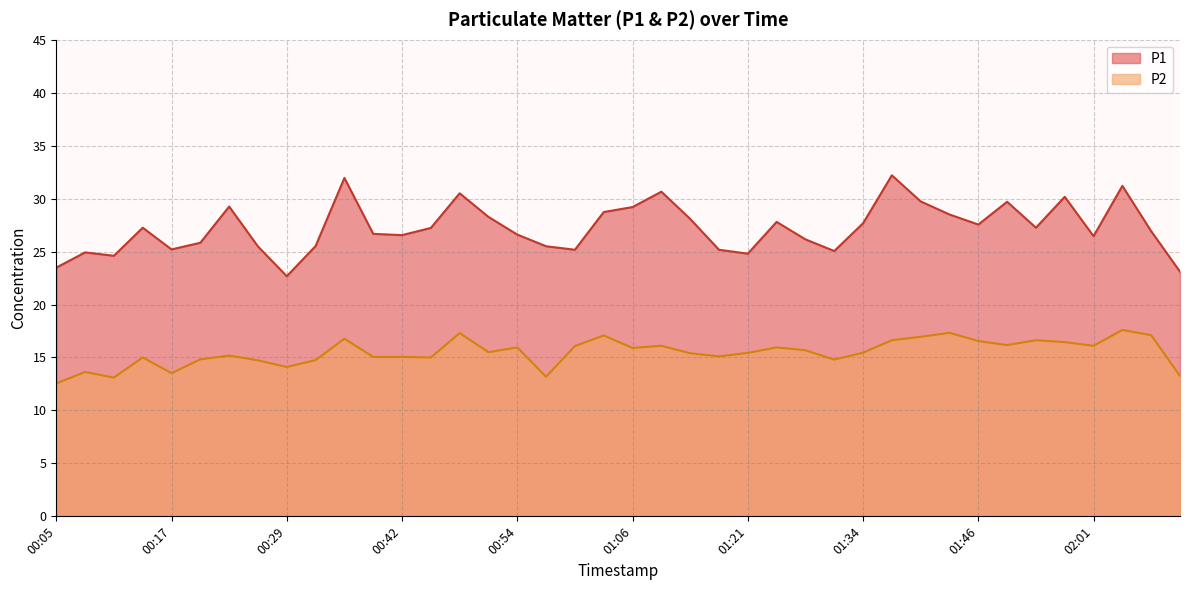

What is the difference between the highest and lowest values at 00:54?

10.7